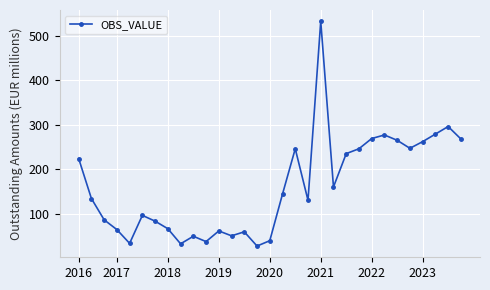

What is the difference between the maximum and minimum values?

506